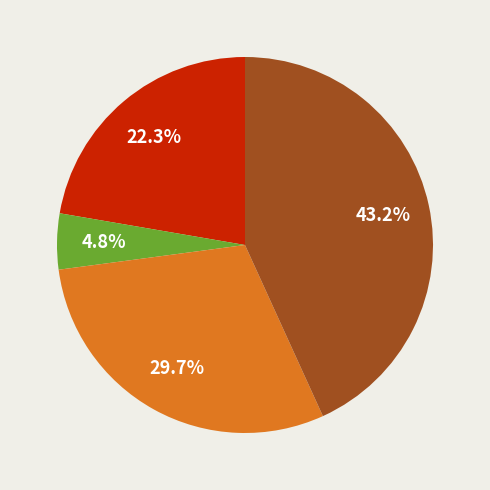

Does any single category account for the majority?

No